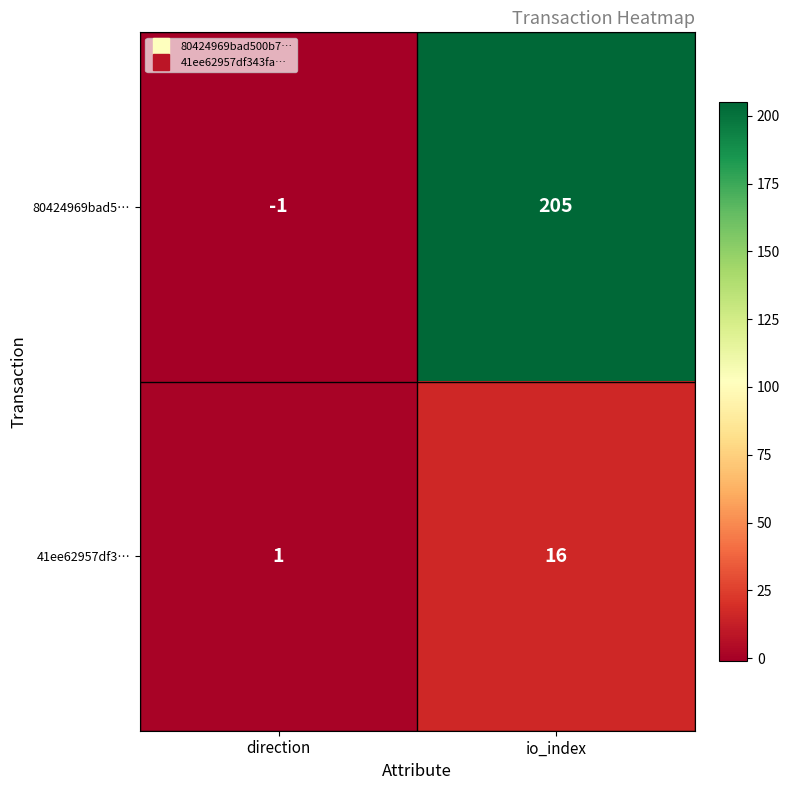

What is the sum of the 41ee62957df3… values at direction and io_index?

17